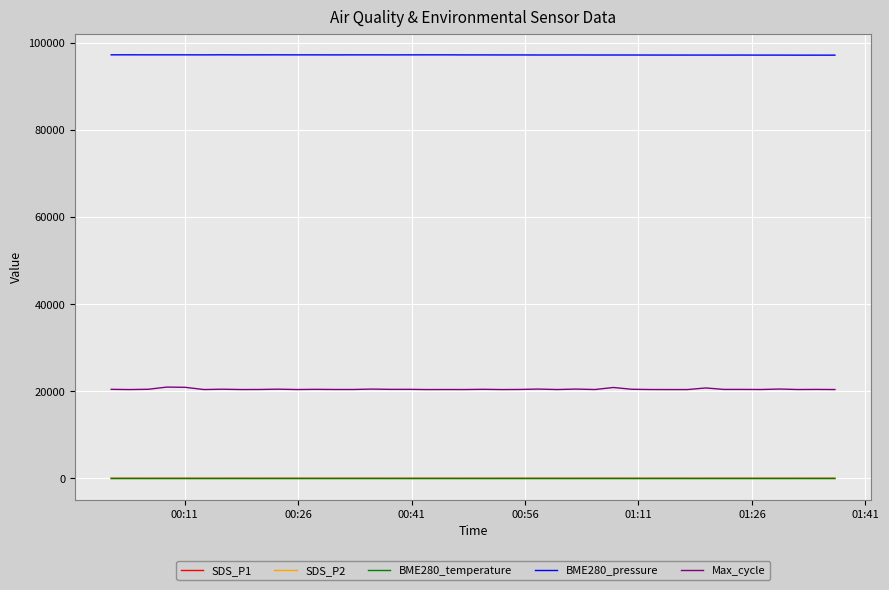

Which series has the largest total across all categories?

BME280_pressure